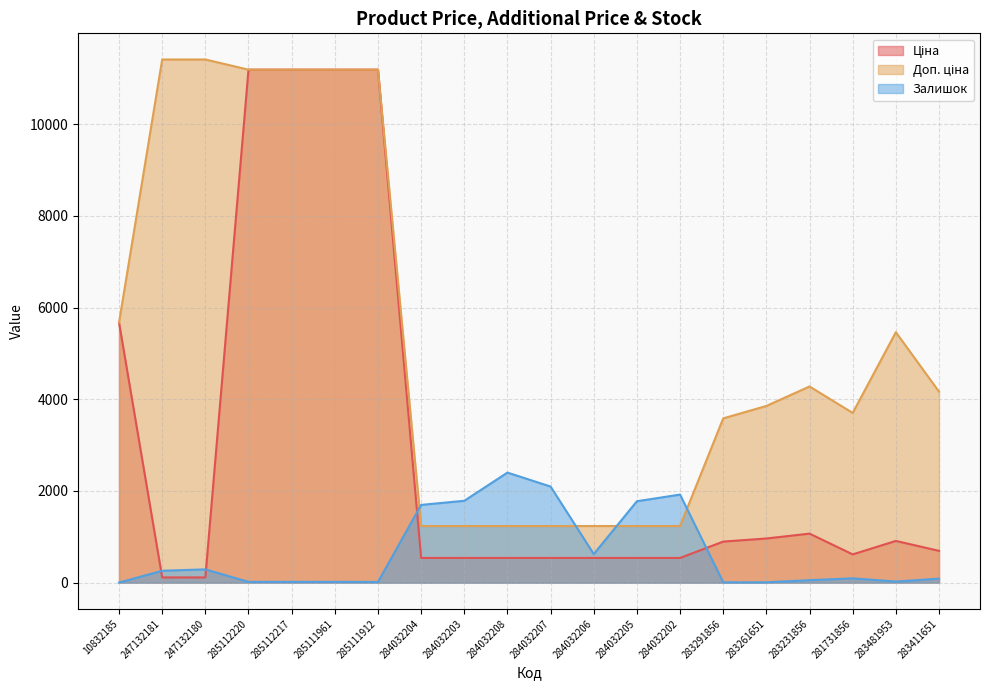

How many data points in Залишок are less than 94?

10